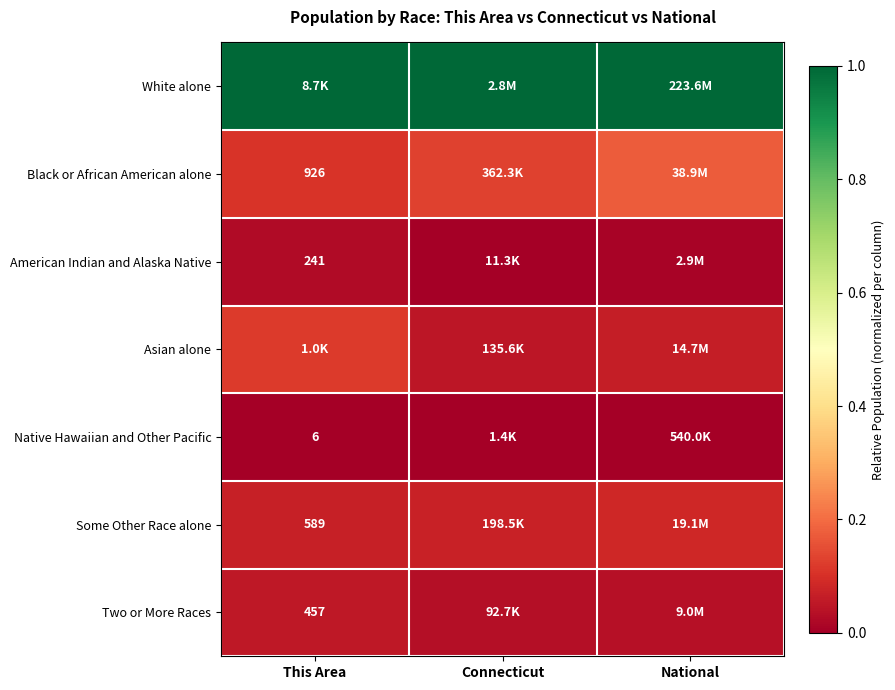

Which has a higher value, National or Connecticut?

National